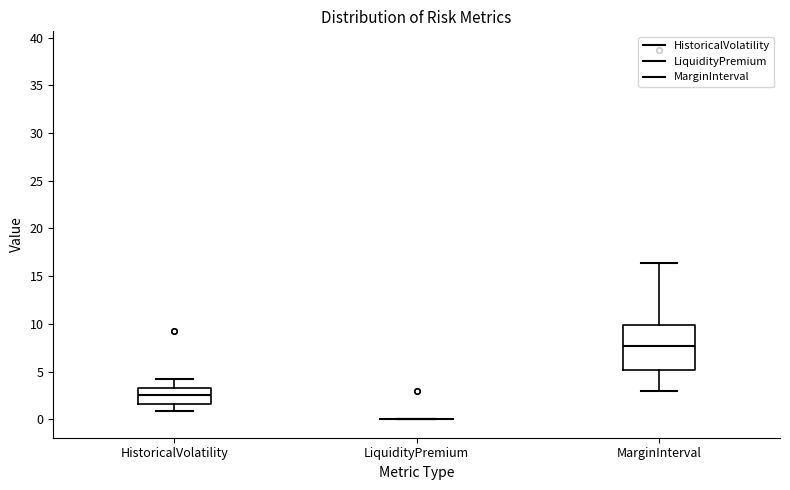

Where does the median line of the box for HistoricalVolatility sit on the y-axis? The values are not printed on the chart, so give them approximately, as read against the axis.

2.5